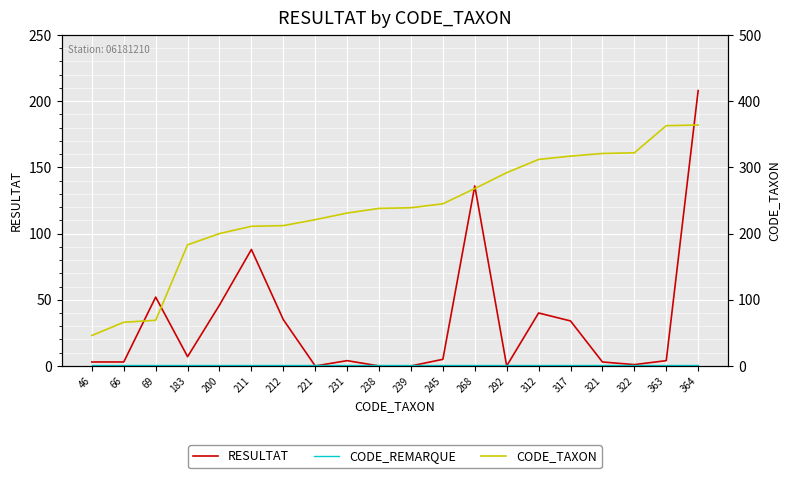

True or false: RESULTAT and CODE_REMARQUE cross at least once.

True